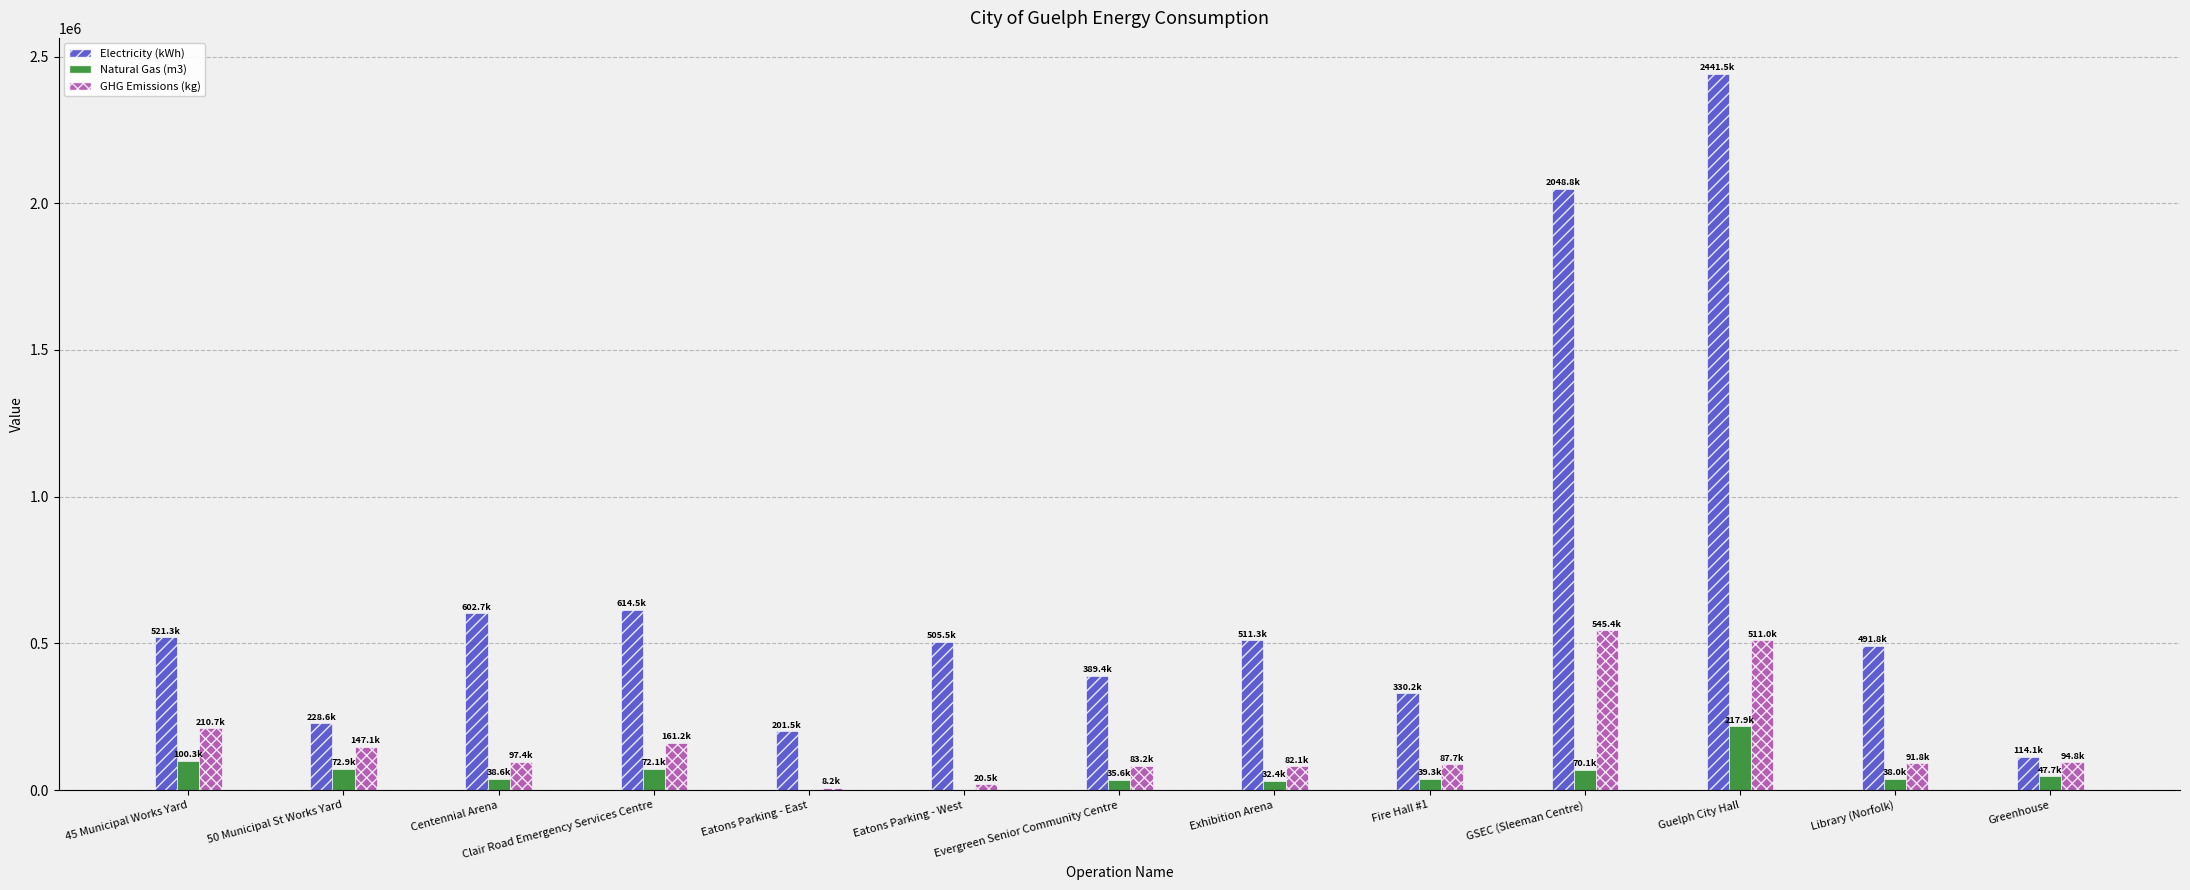

Which category has the highest value across all series?

Guelph City Hall